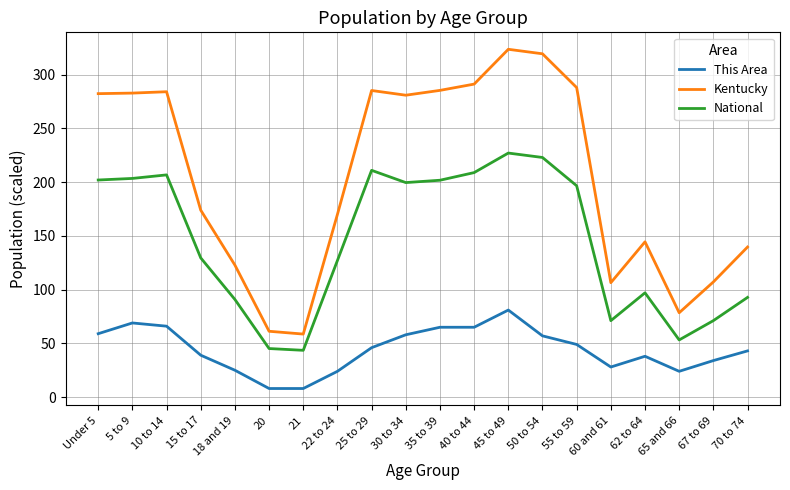

Rank the series by their maximum value, from highest to lowest.

Kentucky, National, This Area